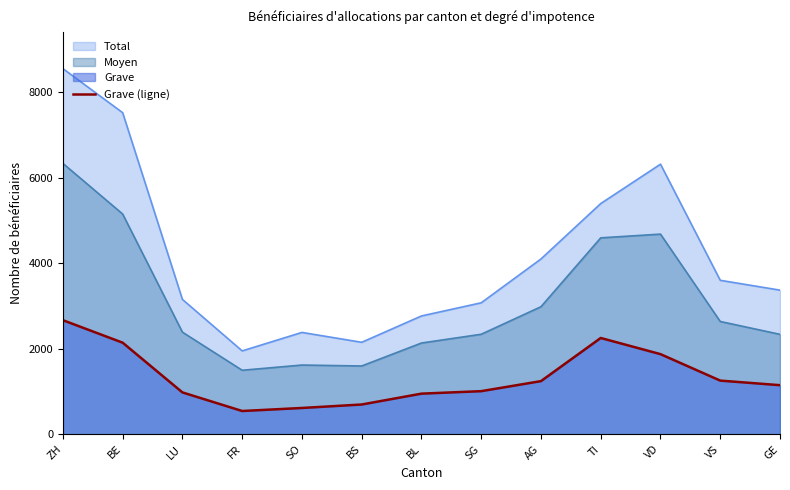

What is the difference between the maximum and minimum values?

2124